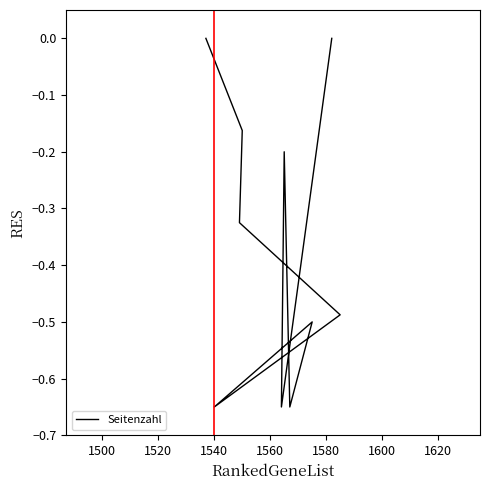

What is the change in value from 1500 to 1560?

-0.5